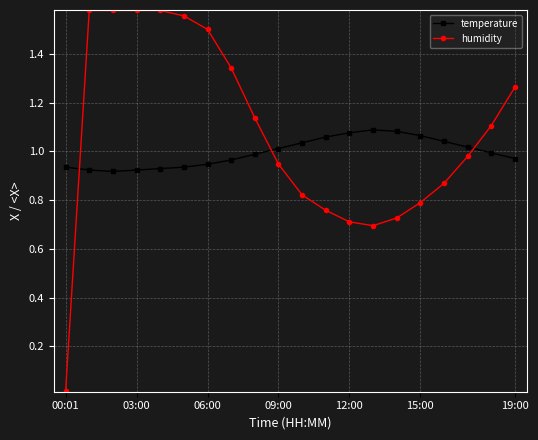

After their last crossing, which series has the higher values: humidity or temperature?

humidity